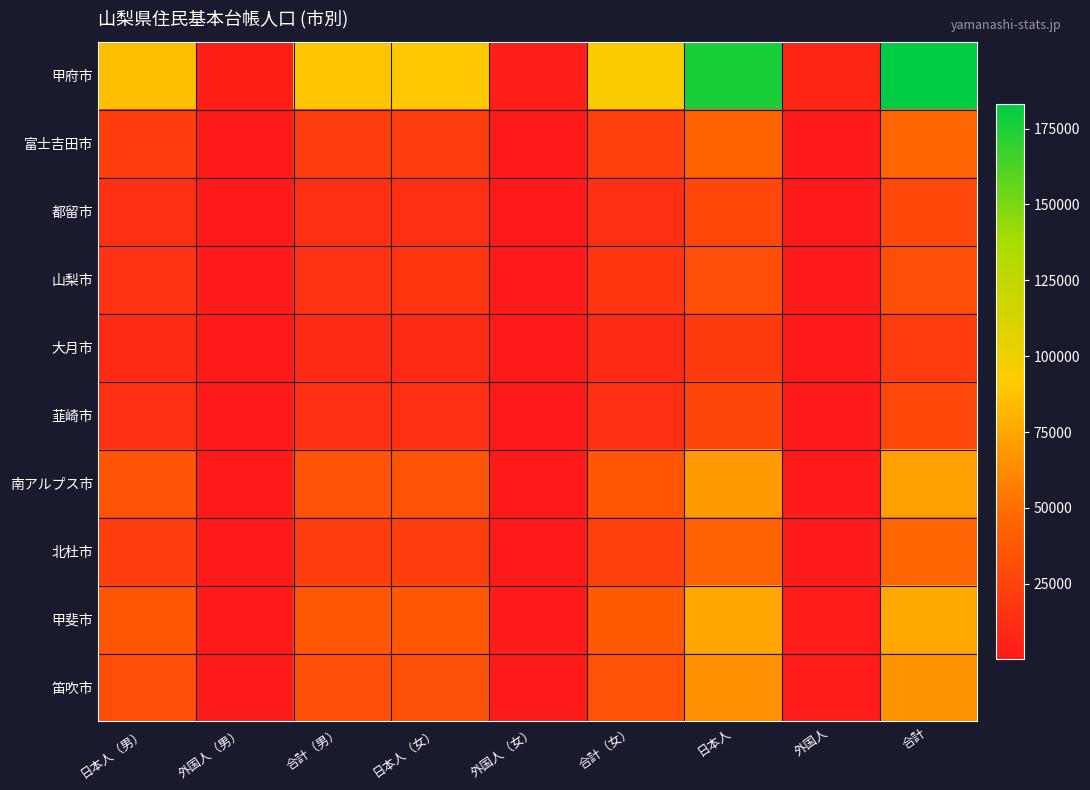

Reading right to left, extract all data points from this chart.

甲府市: 合計=183108	外国人=7619	日本人=175489	合計（女）=93855	外国人（女）=3696	日本人（女）=90159	合計（男）=89253	外国人（男）=3923	日本人（男）=85330
富士吉田市: 合計=46013	外国人=989	日本人=45024	合計（女）=23406	外国人（女）=530	日本人（女）=22876	合計（男）=22607	外国人（男）=459	日本人（男）=22148
都留市: 合計=28212	外国人=745	日本人=27467	合計（女）=14429	外国人（女）=371	日本人（女）=14058	合計（男）=13783	外国人（男）=374	日本人（男）=13409
山梨市: 合計=32453	外国人=343	日本人=32110	合計（女）=16853	外国人（女）=197	日本人（女）=16656	合計（男）=15600	外国人（男）=146	日本人（男）=15454
大月市: 合計=21089	外国人=387	日本人=20702	合計（女）=10642	外国人（女）=152	日本人（女）=10490	合計（男）=10447	外国人（男）=235	日本人（男）=10212
韮崎市: 合計=27610	外国人=691	日本人=26919	合計（女）=13793	外国人（女）=332	日本人（女）=13461	合計（男）=13817	外国人（男）=359	日本人（男）=13458
南アルプス市: 合計=71674	外国人=1557	日本人=70117	合計（女）=36144	外国人（女）=775	日本人（女）=35369	合計（男）=35530	外国人（男）=782	日本人（男）=34748
北杜市: 合計=45212	外国人=916	日本人=44296	合計（女）=23080	外国人（女）=495	日本人（女）=22585	合計（男）=22132	外国人（男）=421	日本人（男）=21711
甲斐市: 合計=76182	外国人=1623	日本人=74559	合計（女）=38473	外国人（女）=900	日本人（女）=37573	合計（男）=37709	外国人（男）=723	日本人（男）=36986
笛吹市: 合計=66563	外国人=1812	日本人=64751	合計（女）=34077	外国人（女）=1001	日本人（女）=33076	合計（男）=32486	外国人（男）=811	日本人（男）=31675